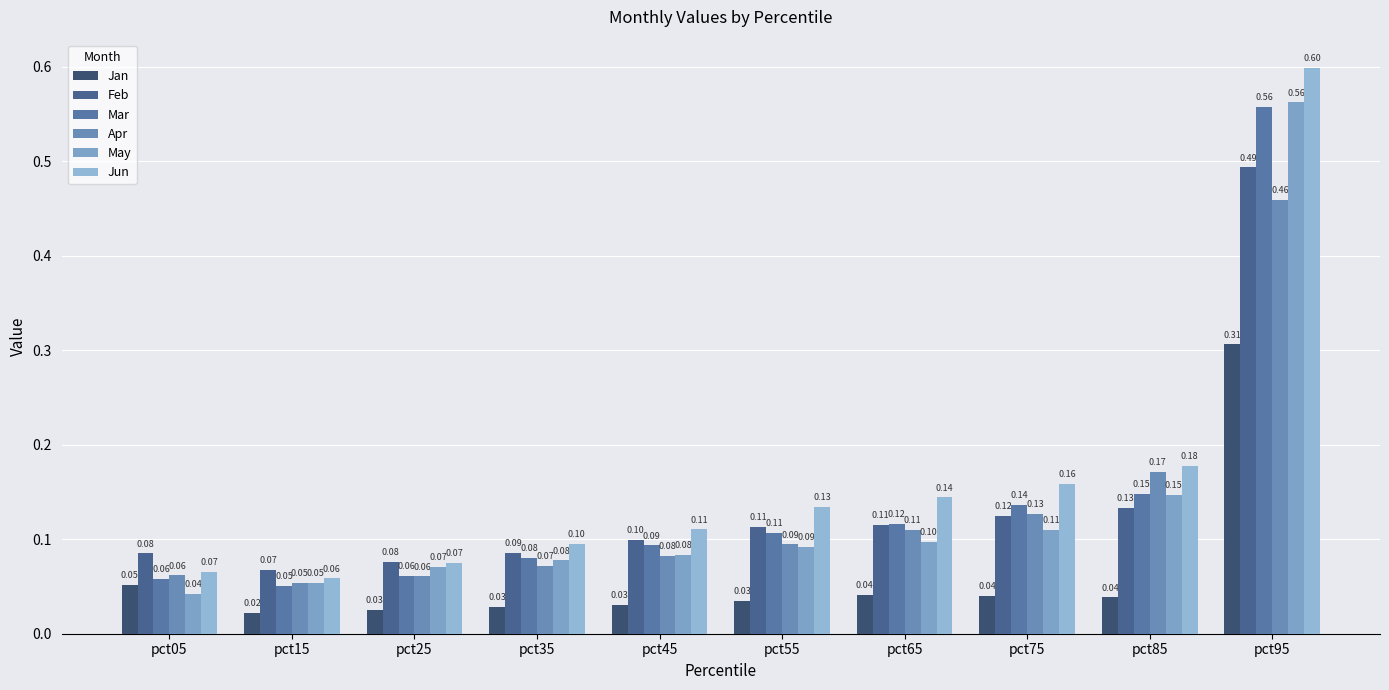

What is the lowest value of the Apr series?

0.1